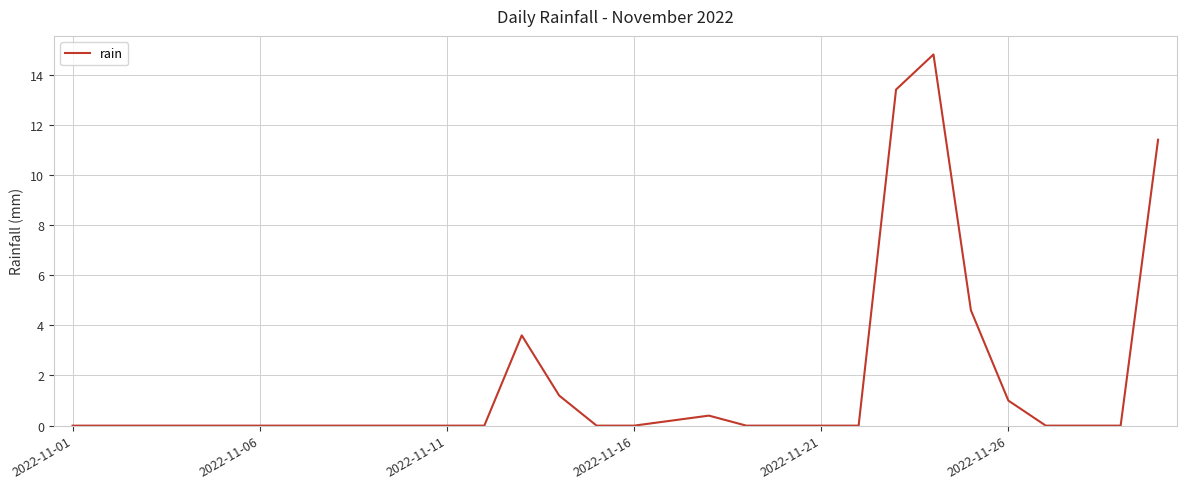

What is the greatest value displayed?

14.8